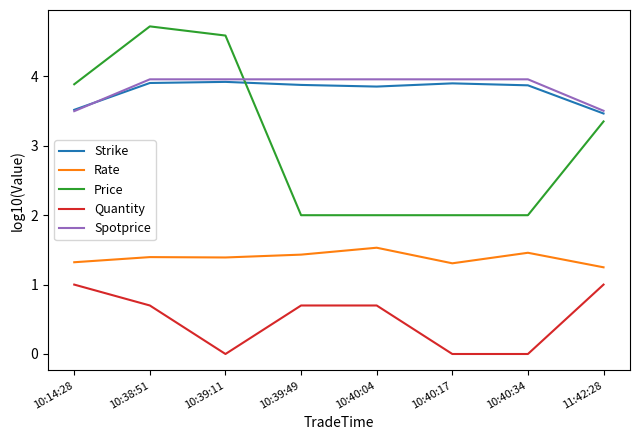

True or false: Quantity and Rate cross at least once.

False